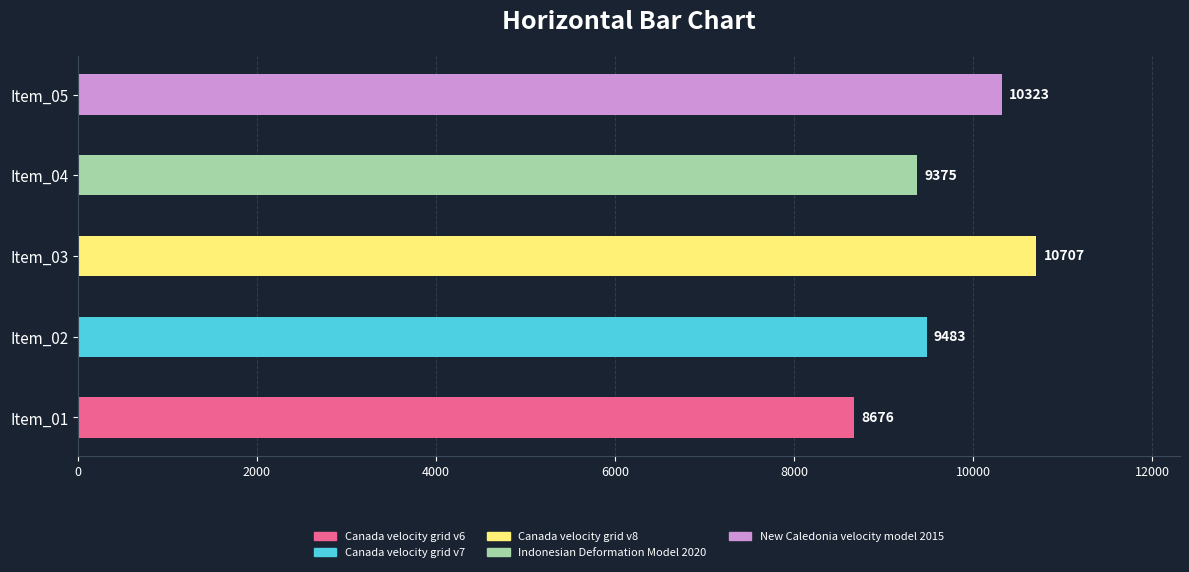

Rank the categories by value from highest to lowest.

Item_03, Item_05, Item_02, Item_04, Item_01